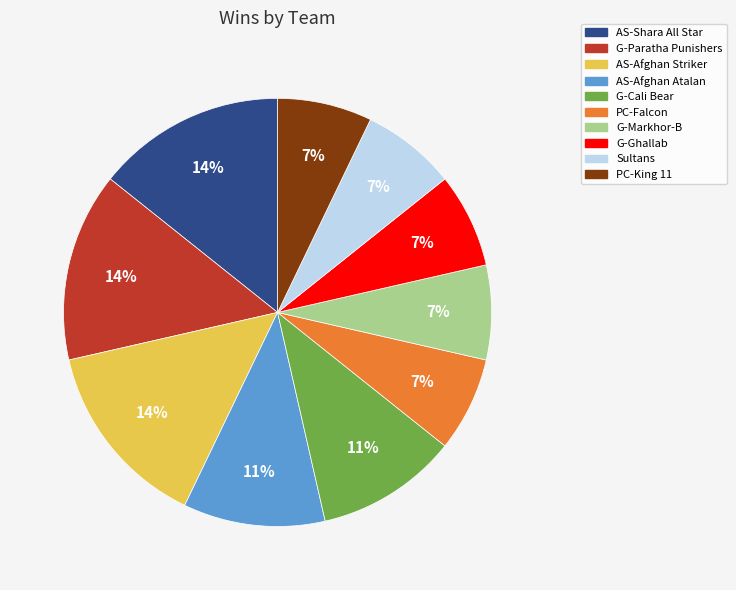

Do PC-Falcon and G-Cali Bear together represent more than half of the pie?

No